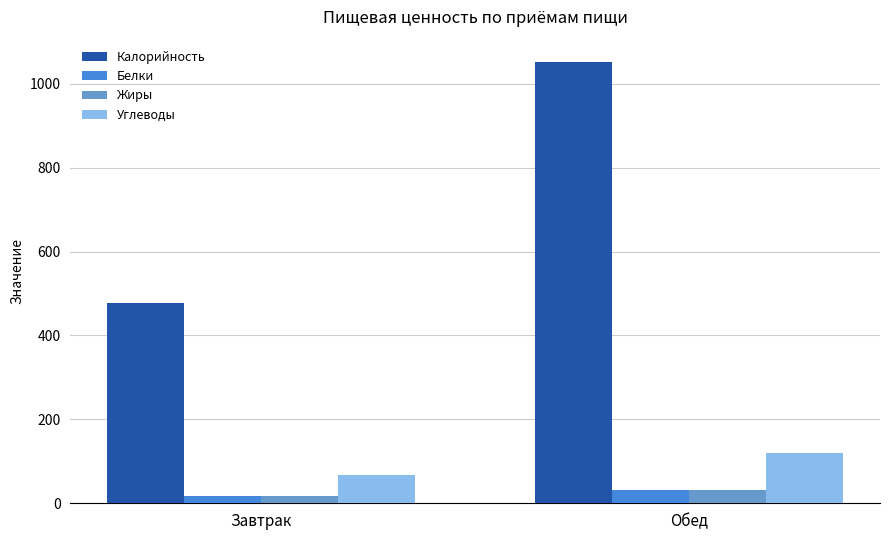

List the labels in order of Калорийность value, largest first.

Обед, Завтрак